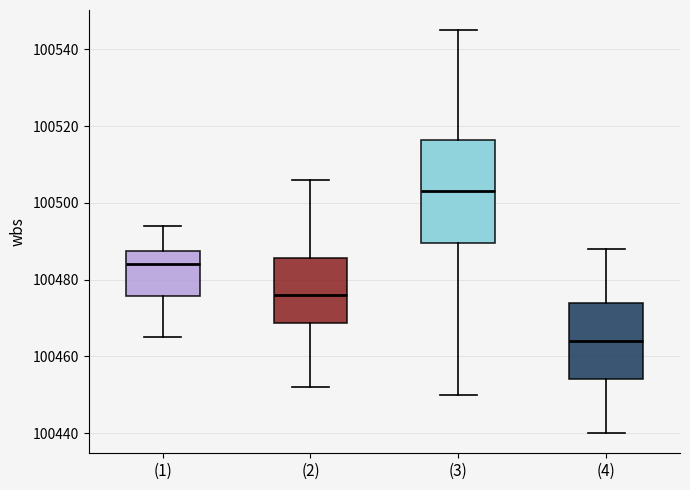

Which box's median line is the highest?

(3)